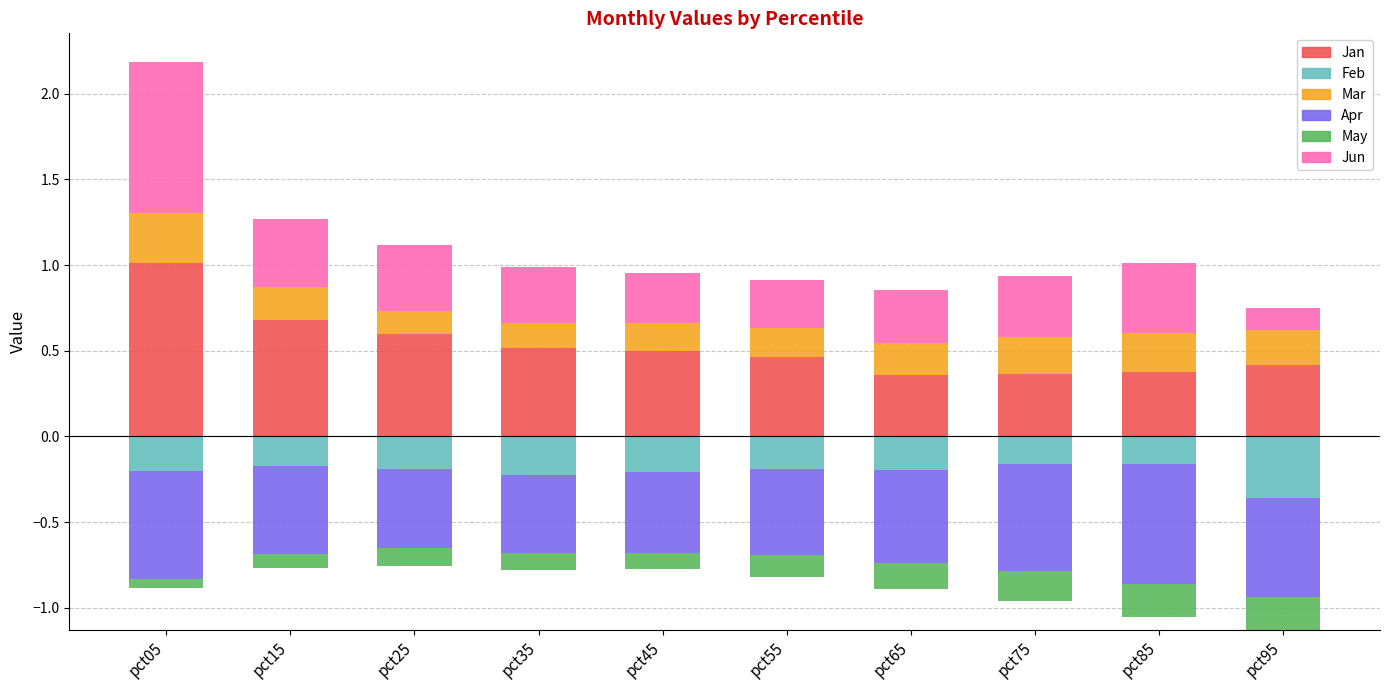

How many bars are there in each group?

6